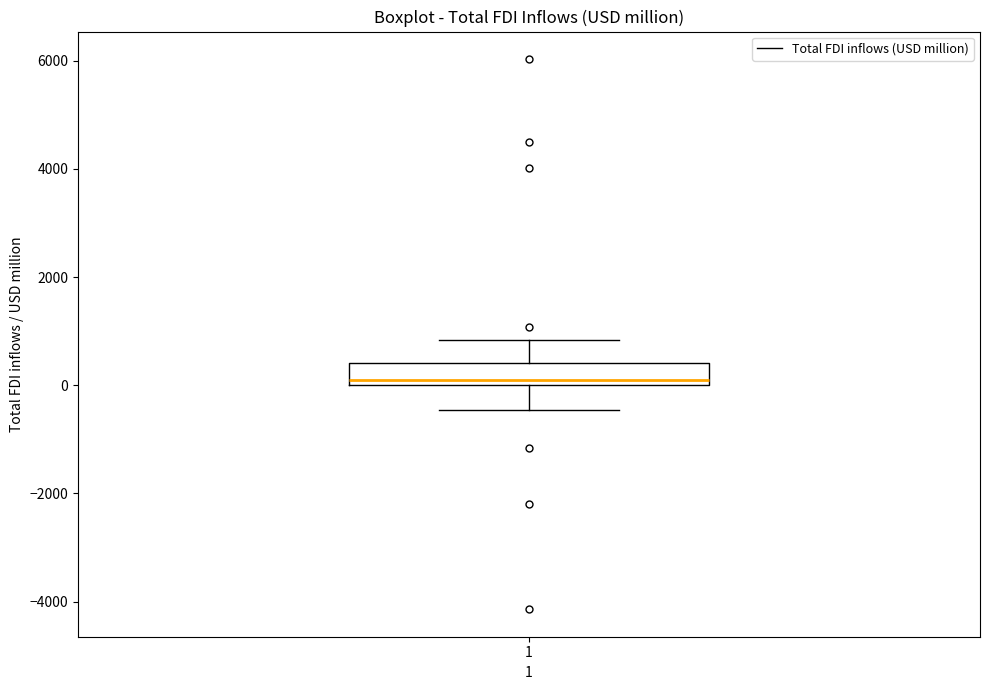

Read this box plot against the y-axis: the position of the median line, the range covered by the box, and the ends of both whiskers. The values are not printed on the chart, so give them approximately, as read against the axis.

median 0 (just above the box's lower edge), box 0 to 400, whiskers -400 to 800